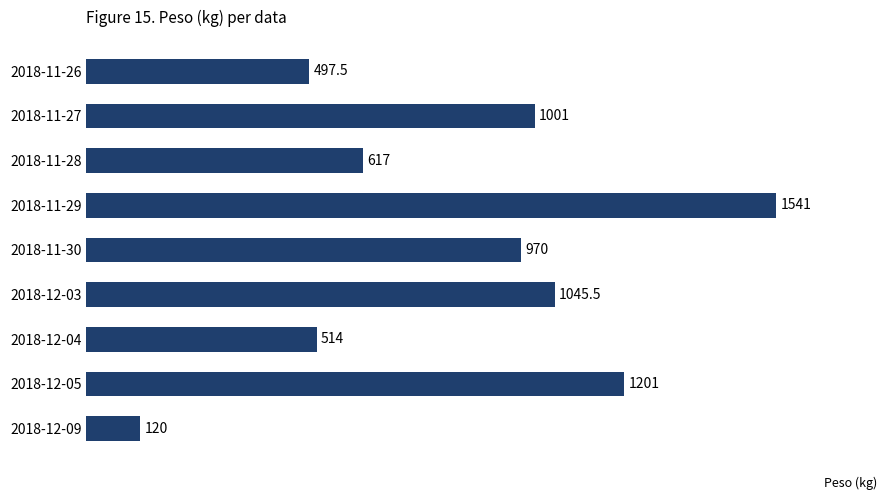

Between 2018-12-05 and 2018-11-28, which is larger?

2018-12-05